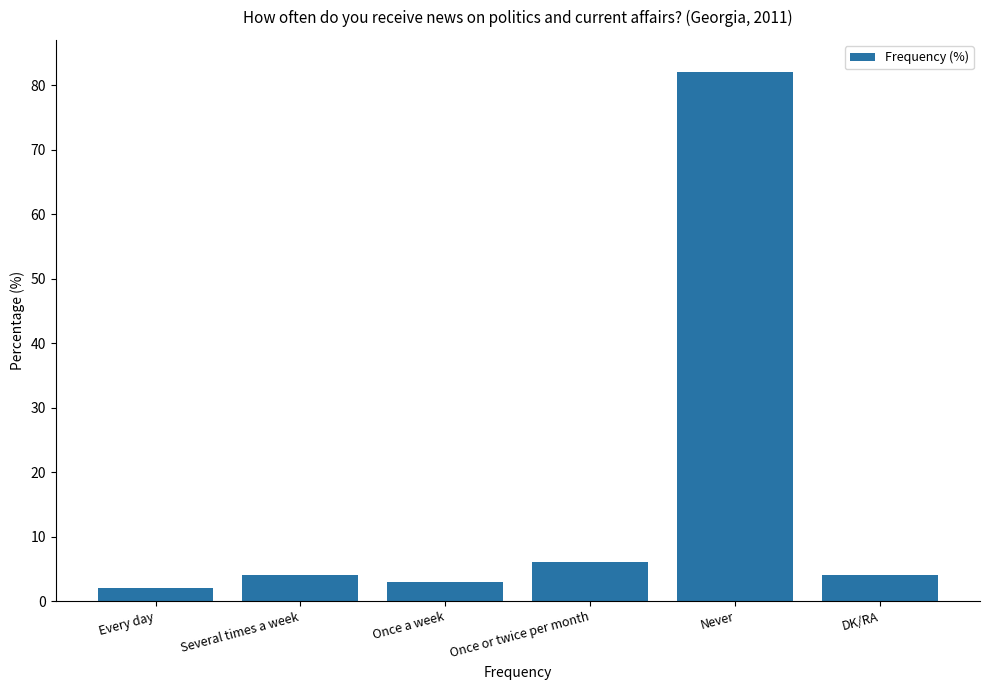

Is it true that the value at Never is 128?

False